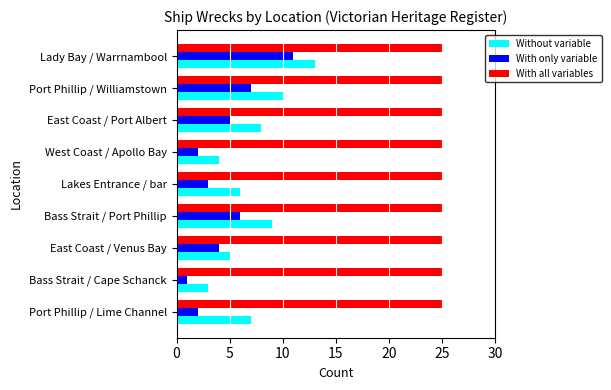

Rank the categories by Without variable value from lowest to highest.

Bass Strait / Cape Schanck, West Coast / Apollo Bay, East Coast / Venus Bay, Lakes Entrance / bar, Port Phillip / Lime Channel, East Coast / Port Albert, Bass Strait / Port Phillip, Port Phillip / Williamstown, Lady Bay / Warrnambool